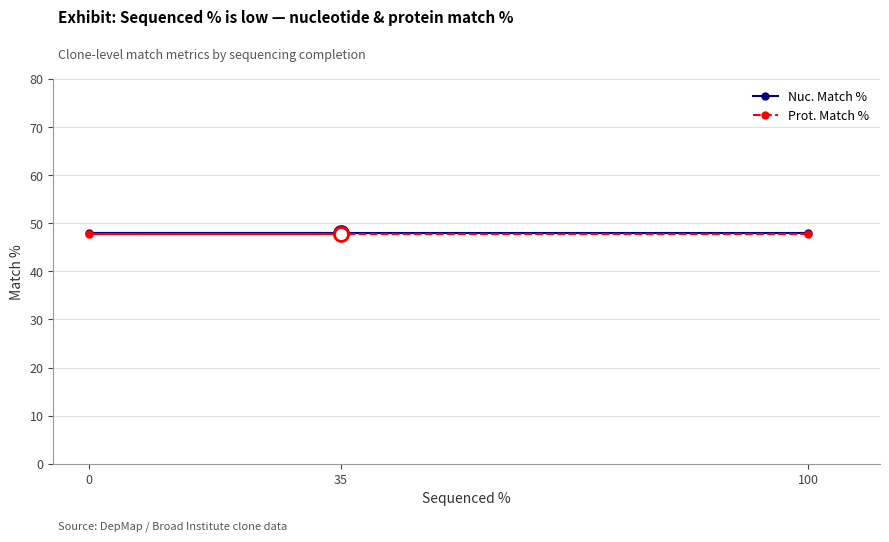

List the series in order of their peak value, highest first.

Nuc. Match %, Prot. Match %